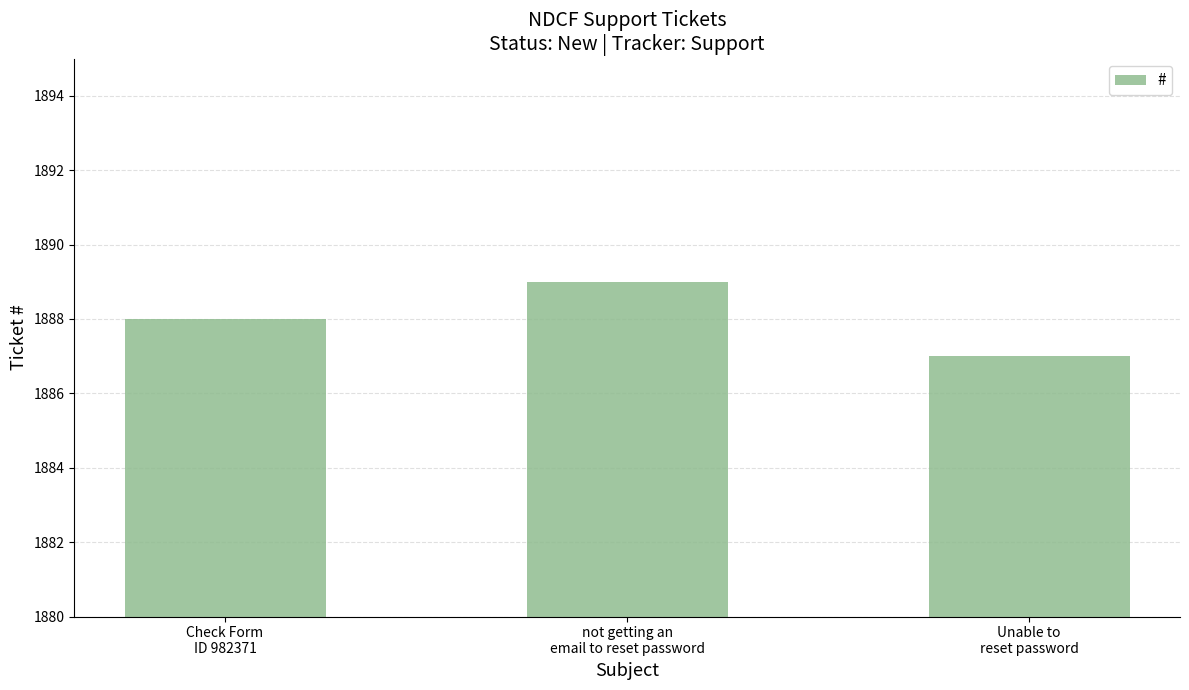

What is the greatest value displayed?

1889